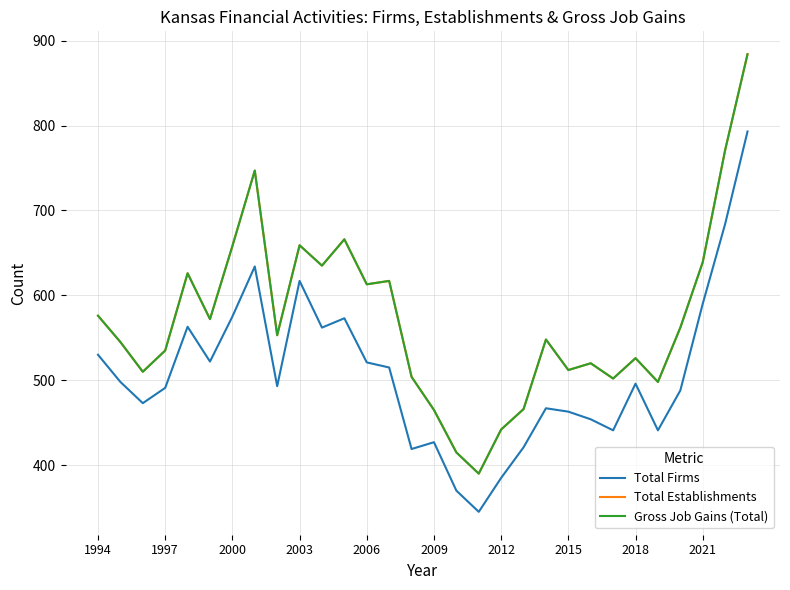

Does the chart display data point markers on the line(s)?

No